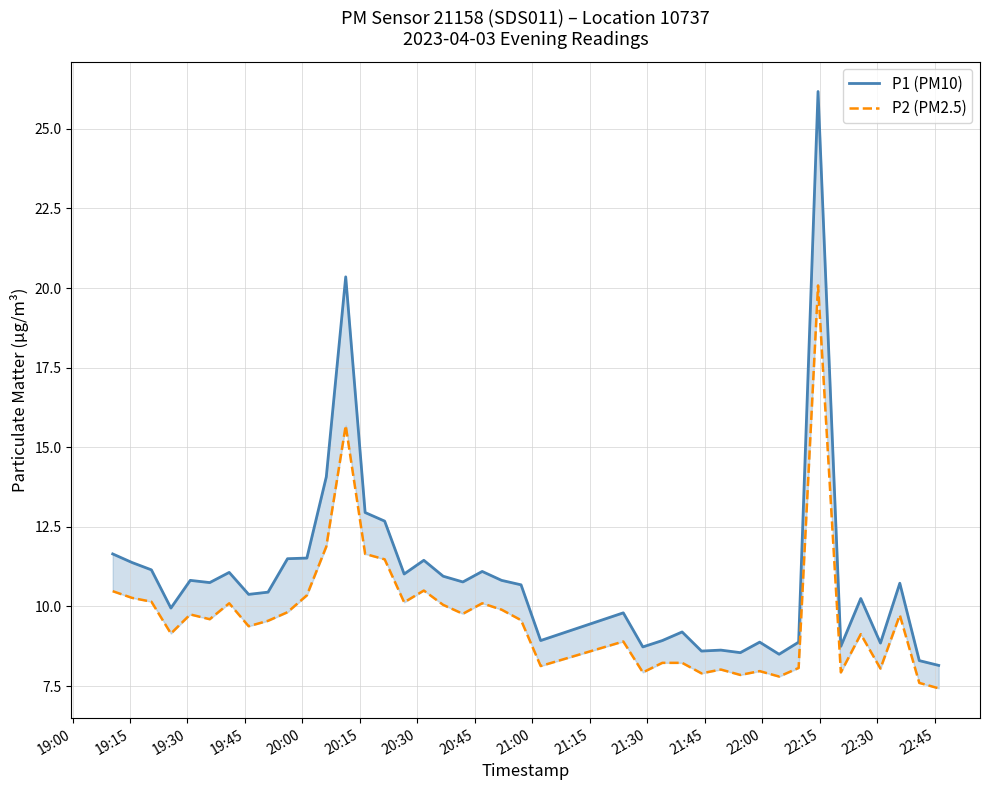

What is the value of the P1 (PM10) point at the 35th from the left?

8.8